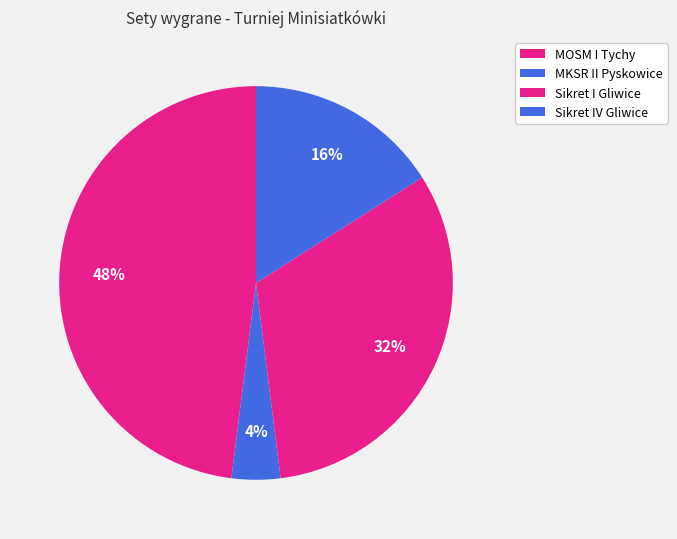

True or false: Sikret IV Gliwice accounts for 7% of the total.

False